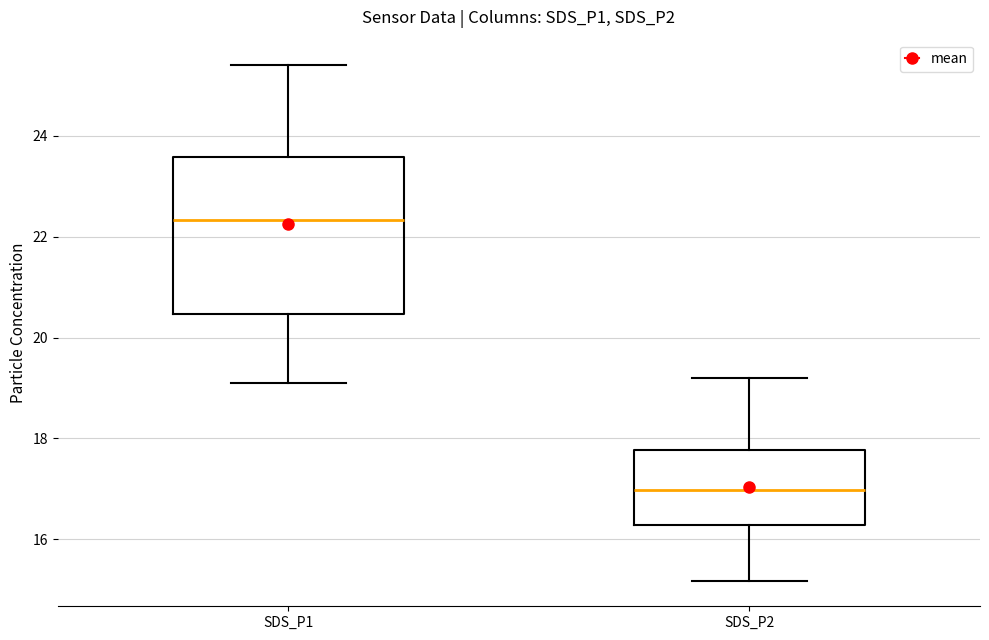

Where does the upper whisker of the box for SDS_P1 end on the y-axis? The values are not printed on the chart, so give them approximately, as read against the axis.

25.4